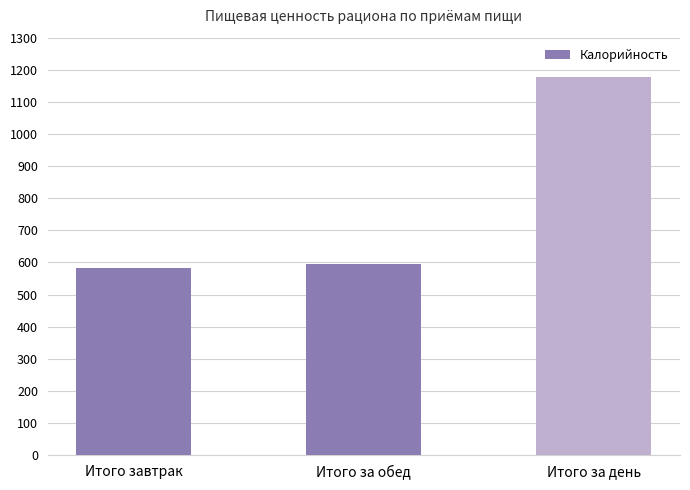

Which has a higher value, Итого за день or Итого за обед?

Итого за день